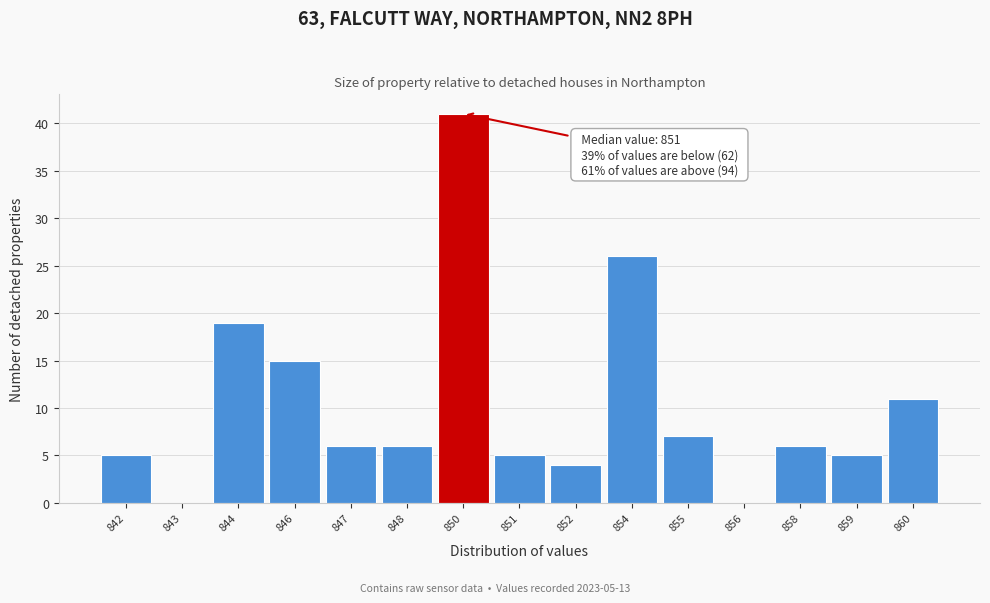

Reading left to right, what are all the values shown in this chart?

842=5	843=0	844=19	846=15	847=6	848=6	850=41	851=5	852=4	854=26	855=7	856=0	858=6	859=5	860=11